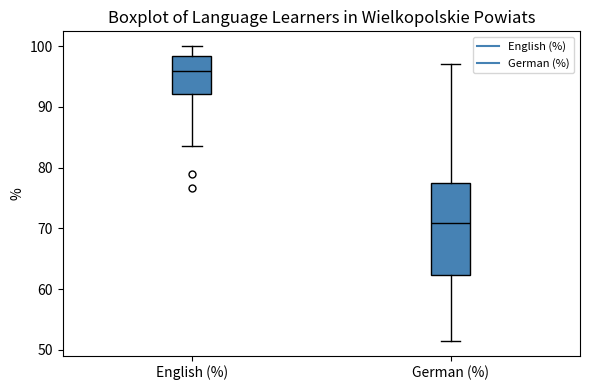

Which box's median line is the highest?

English (%)